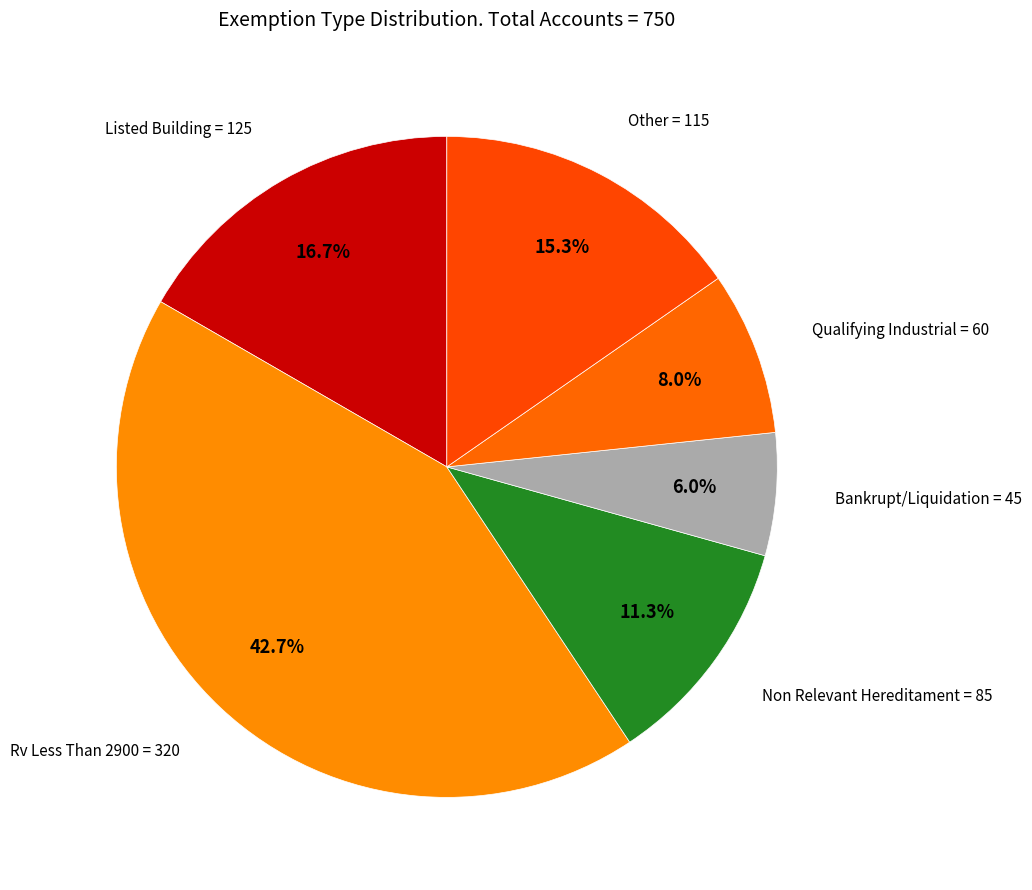

Between Rv Less Than 2900 and Listed Building, which is larger?

Rv Less Than 2900